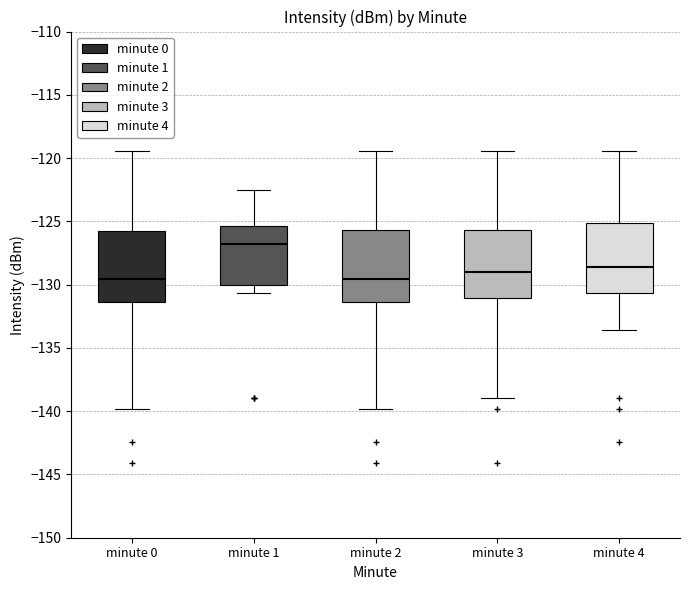

Reading left to right, read every box against the y-axis: the position of its median line, the range the box covers, and the ends of its whiskers. The values are not printed on the chart, so give them approximately, as read against the axis.

minute 0: median -129.5, box -131.5 to -125.5, whiskers -140.0 to -119.5
minute 1: median -127.0, box -130.0 to -125.5, whiskers -130.5 to -122.5
minute 2: median -129.5, box -131.5 to -125.5, whiskers -140.0 to -119.5
minute 3: median -129.0, box -131.0 to -125.5, whiskers -139.0 to -119.5
minute 4: median -128.5, box -130.5 to -125.0, whiskers -133.5 to -119.5